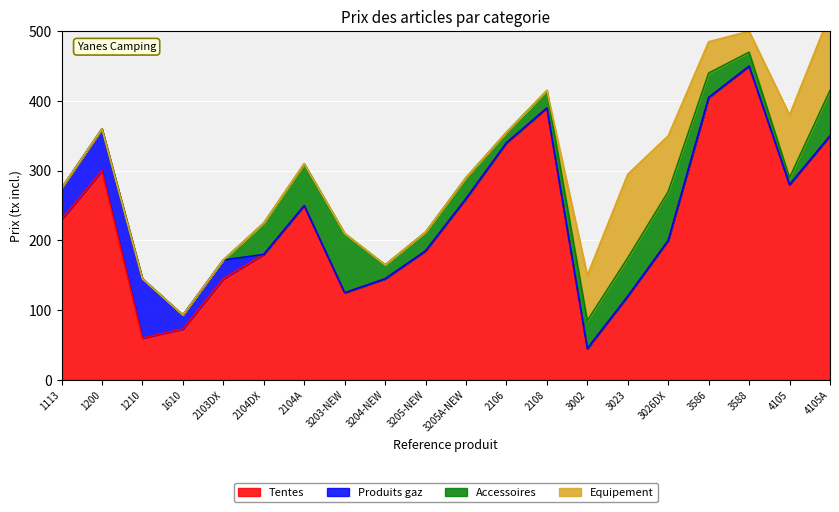

What is the difference between the maximum and minimum values in the Accessoires series?

85